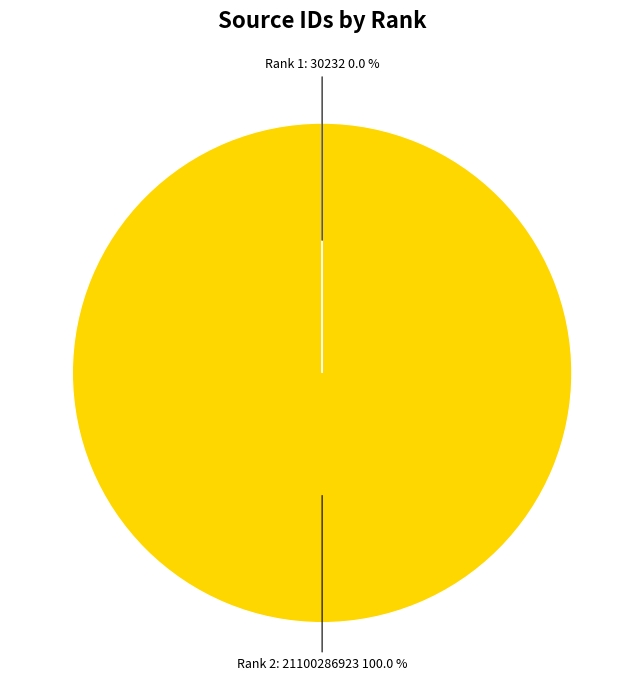

Does any single category account for the majority?

Yes